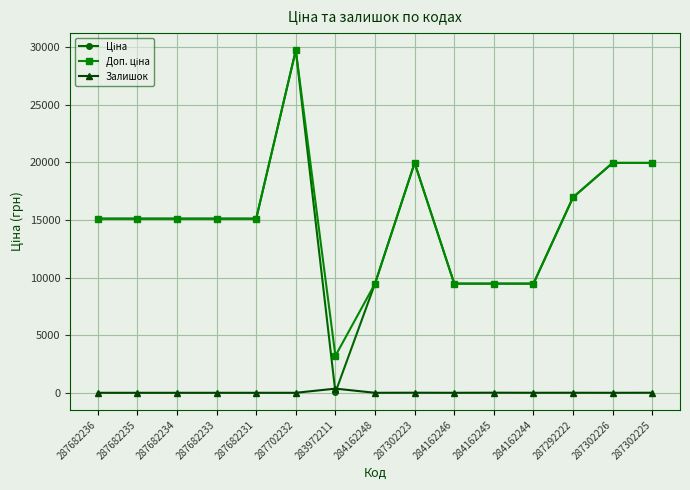

The Залишок series shows 7.0 at 287302223. True or false?

True